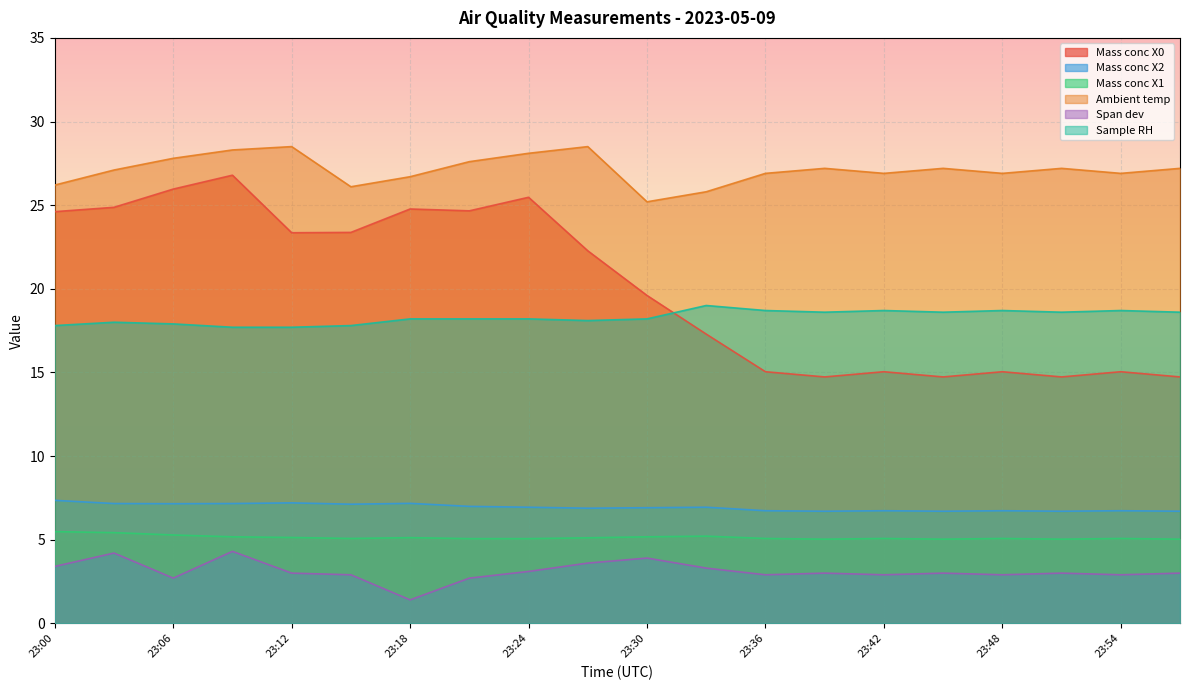

What is the sum of the Mass conc X2 values at 23:57 and 23:48?

13.4